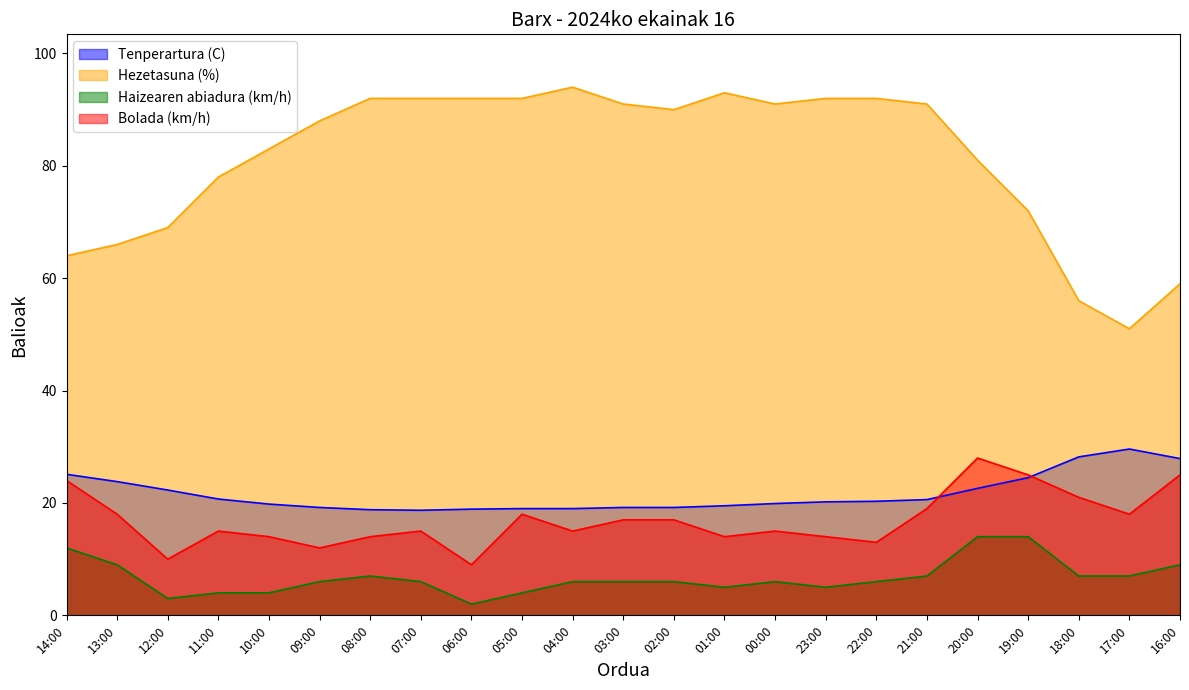

What is the label of the 13th point from the right?

04:00